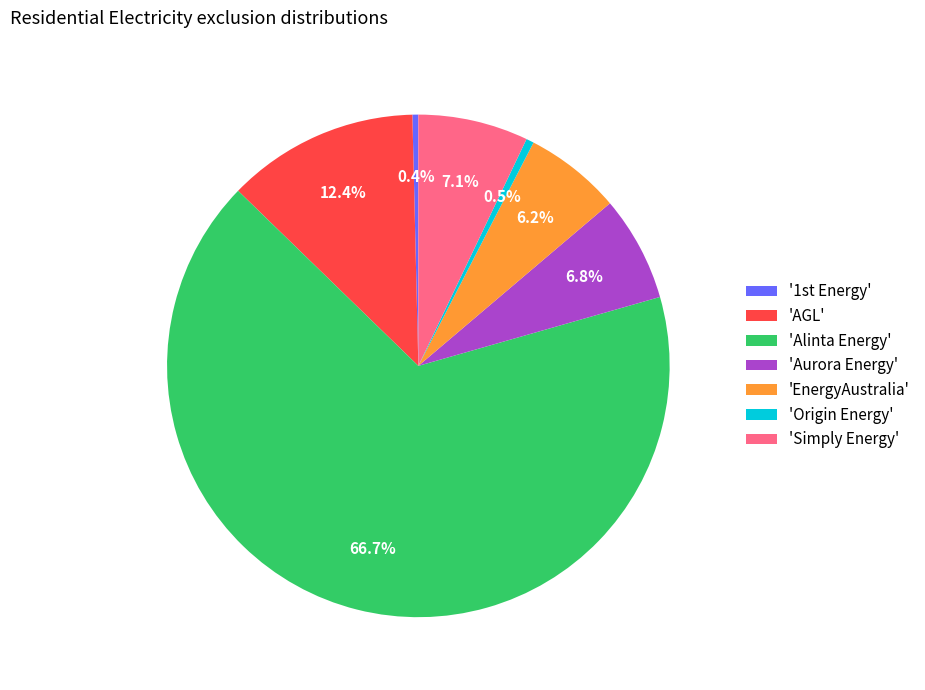

Does 'Origin Energy' account for over 50% of the chart?

No